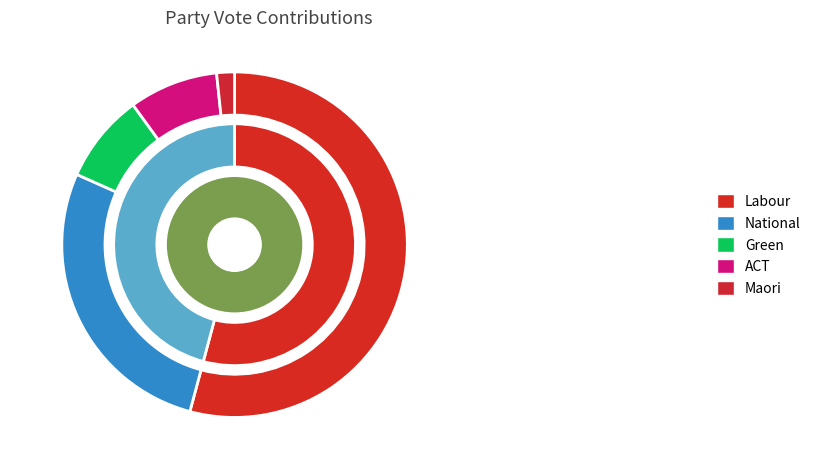

To the nearest percent, what is the combined percentage of ACT and Green?

17%